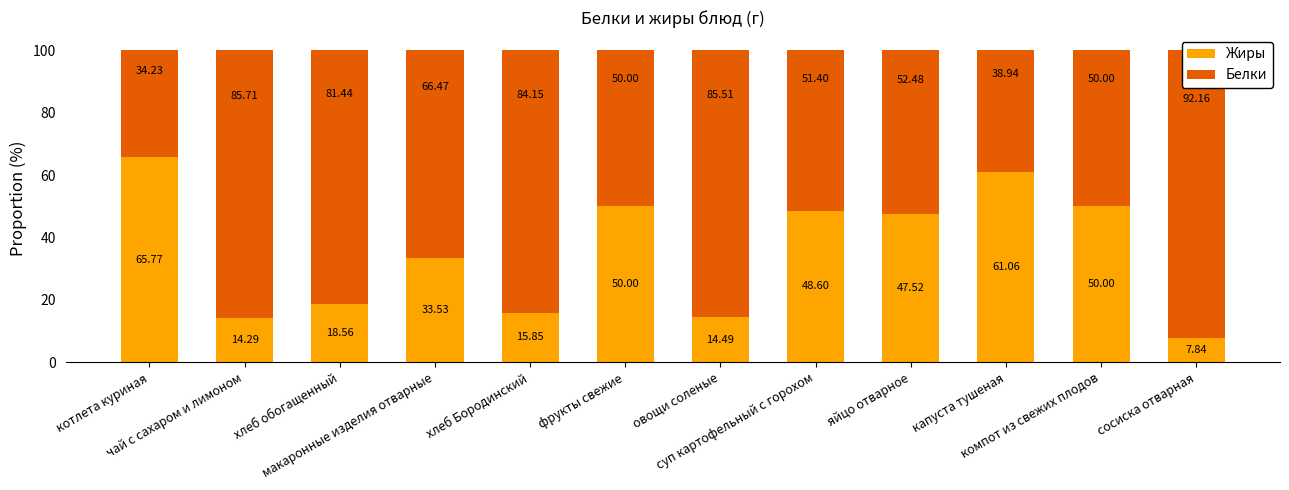

What is the label of the 11th bar from the right?

чай с сахаром и лимоном